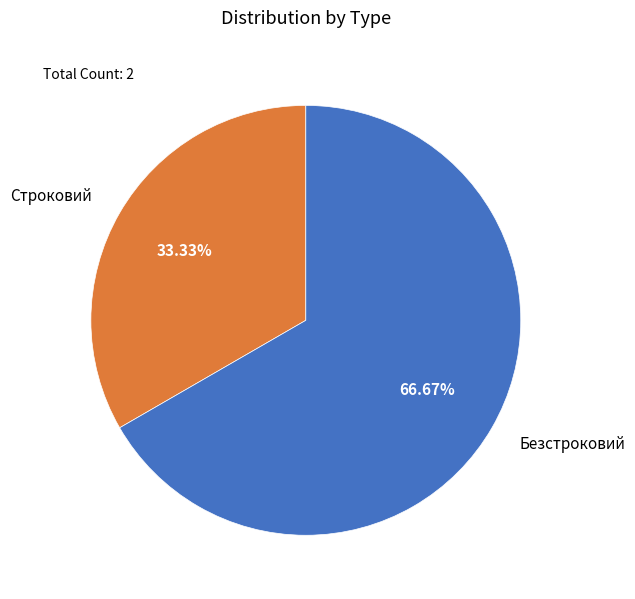

Which category has the smallest portion of the pie?

Строковий